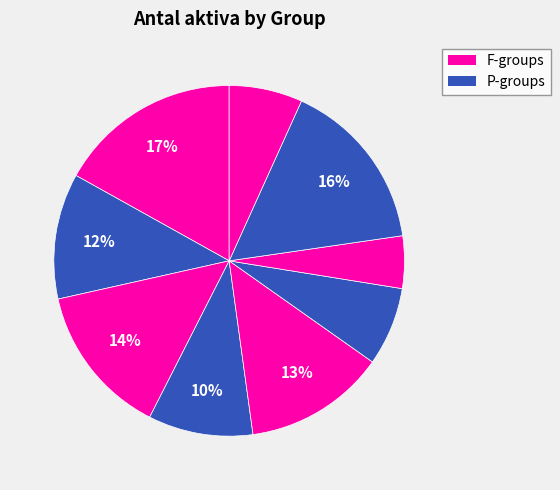

Count the number of slices in the pie.

9